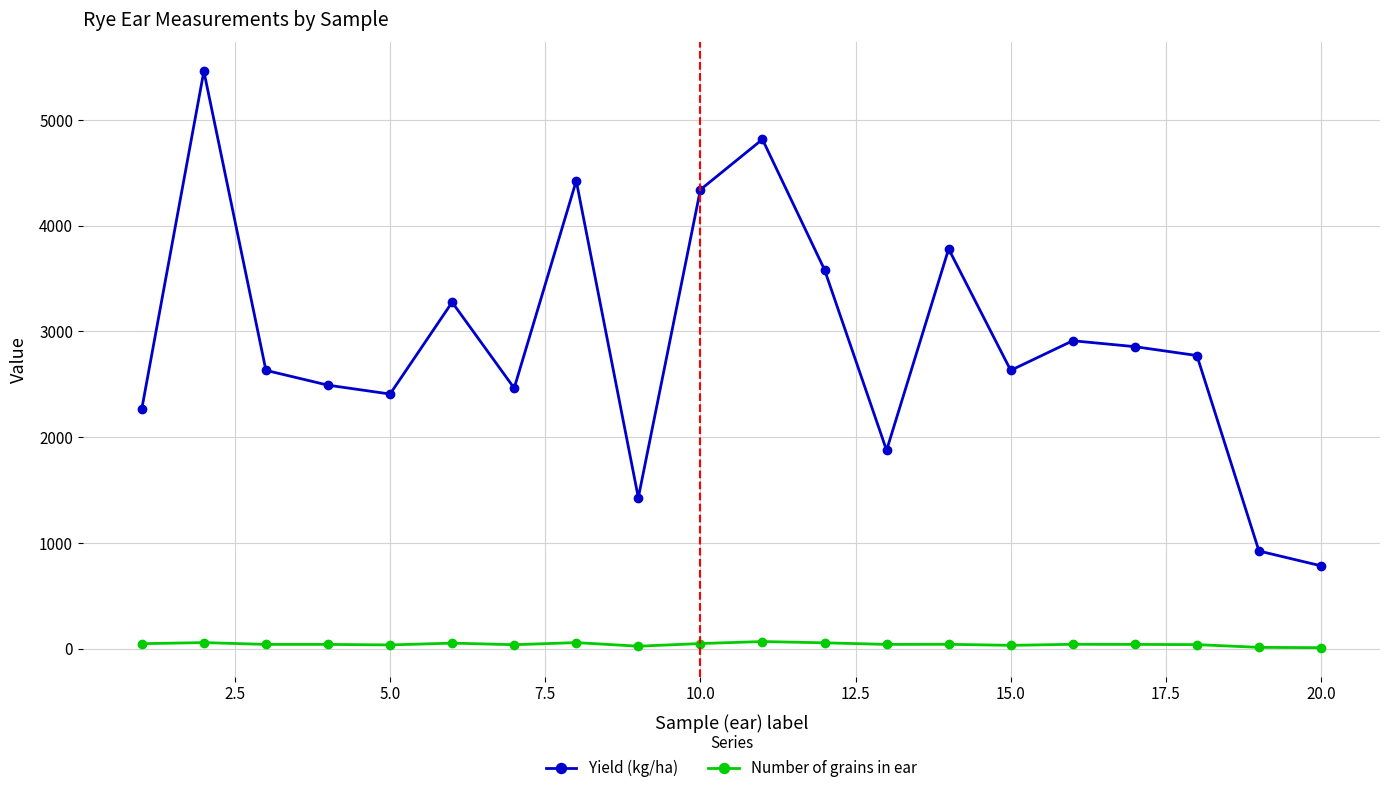

True or false: Yield (kg/ha) has more than 1 points higher than both neighbors.

True